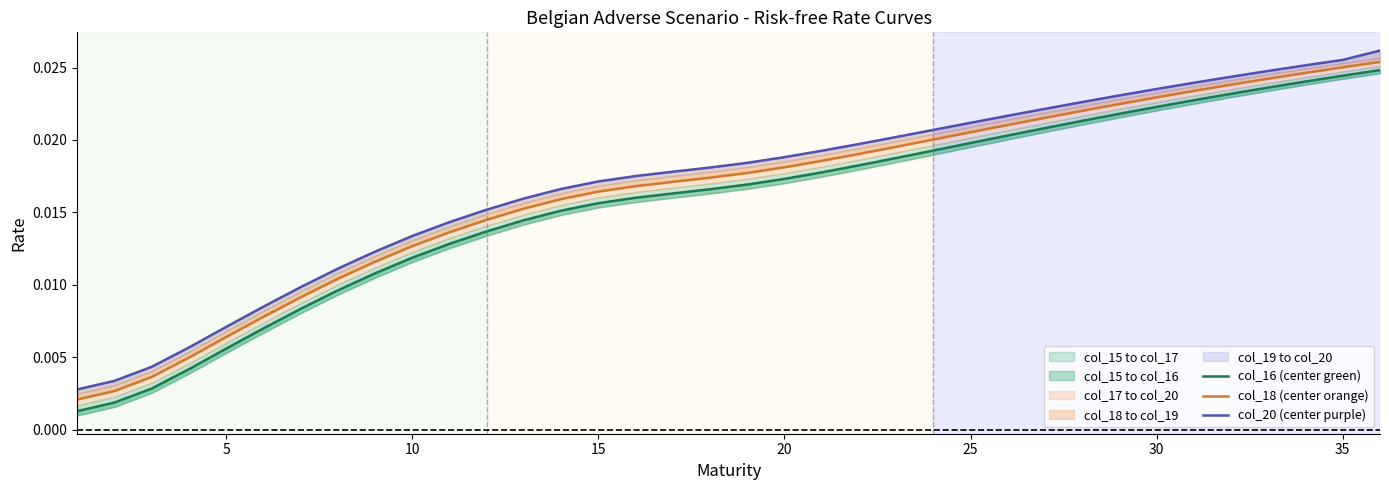

Is it true that col_20 (center purple) equals 0.0 at 27?

False